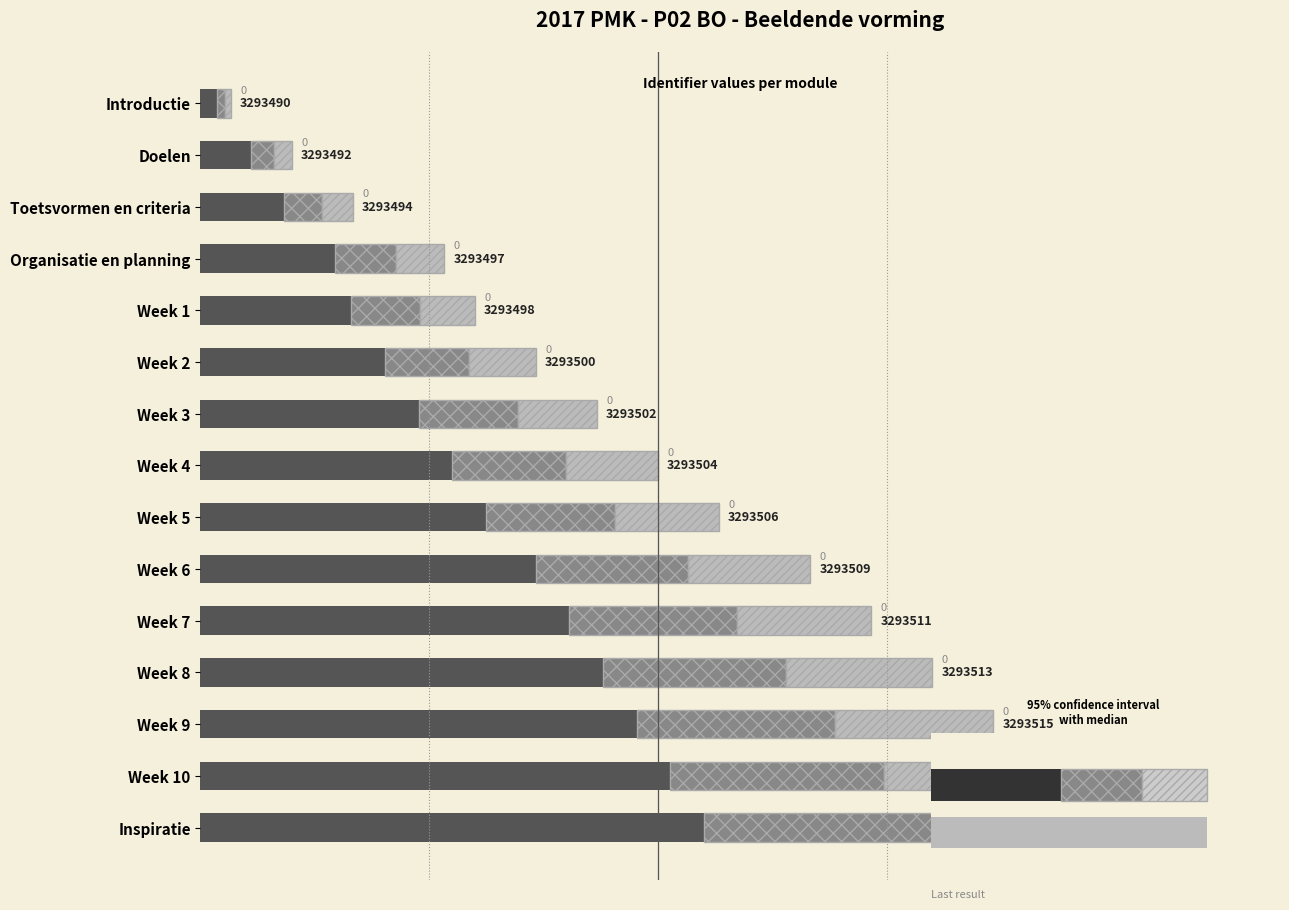

What is the difference between the maximum and minimum values in the Upper range series?

5.8